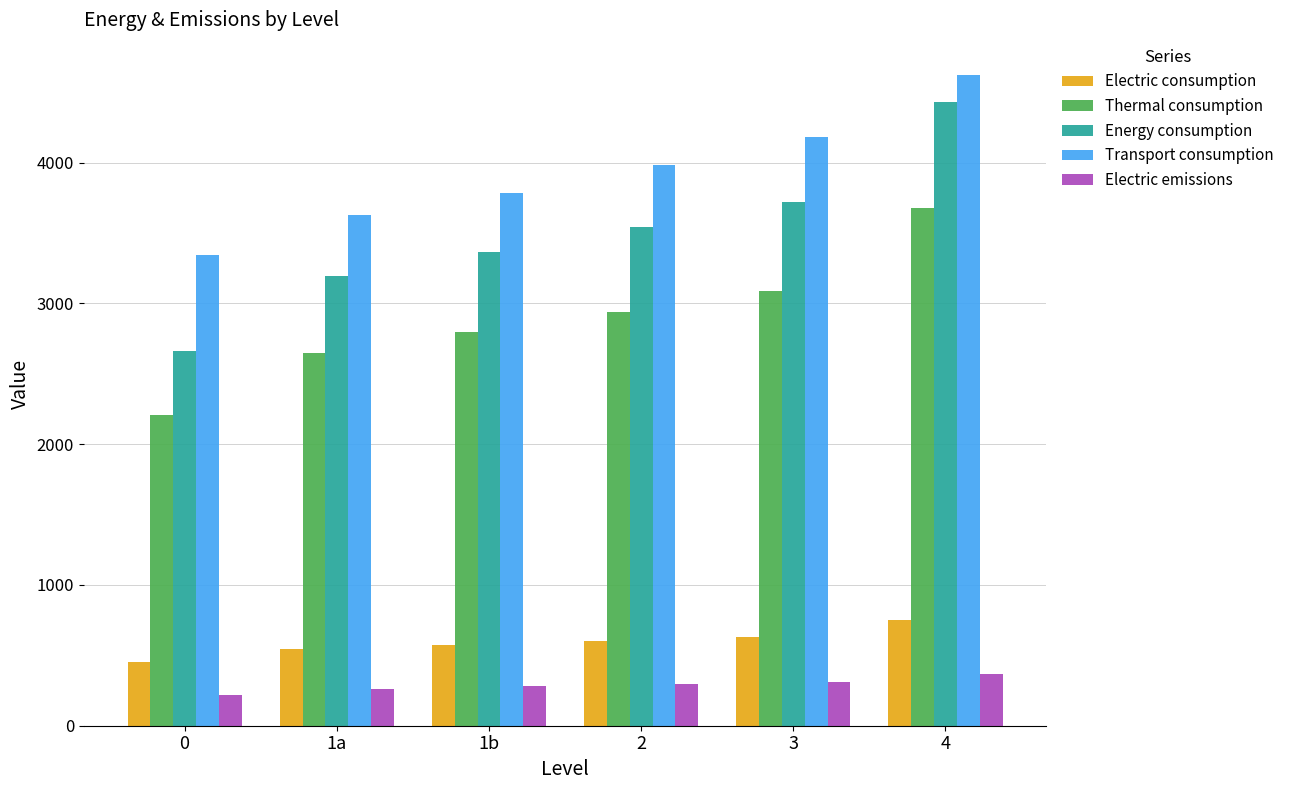

What is the label of the 3rd bar from the left?

1b